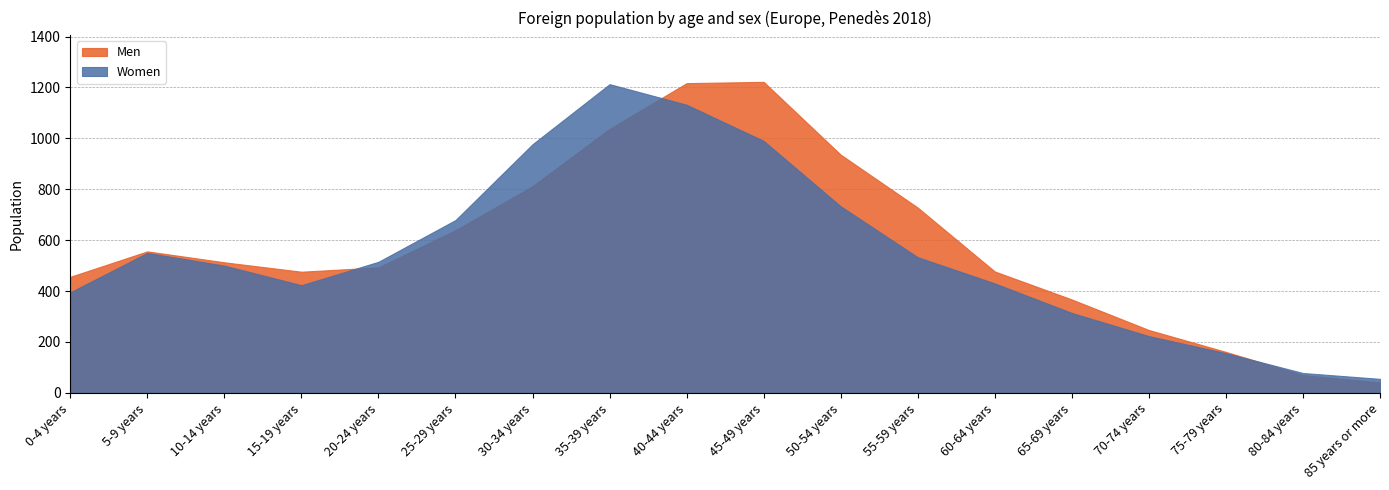

At how many categories does at least one series exceed 305?

14